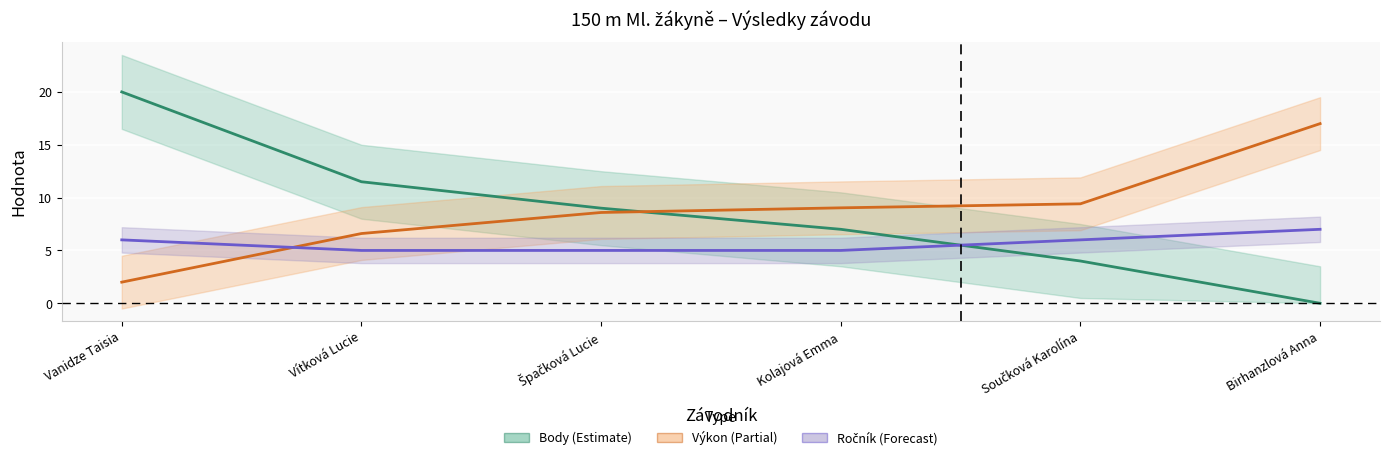

What is the difference between the highest and lowest values at Špačková Lucie?

4.0